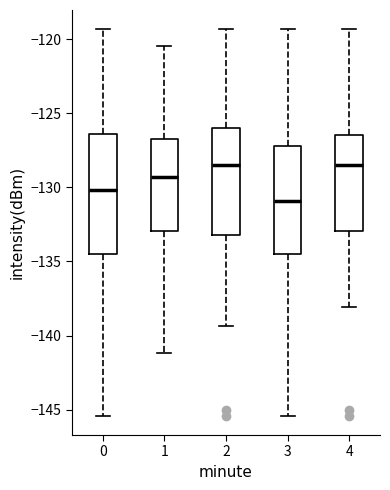

Which box's median line is the lowest?

3